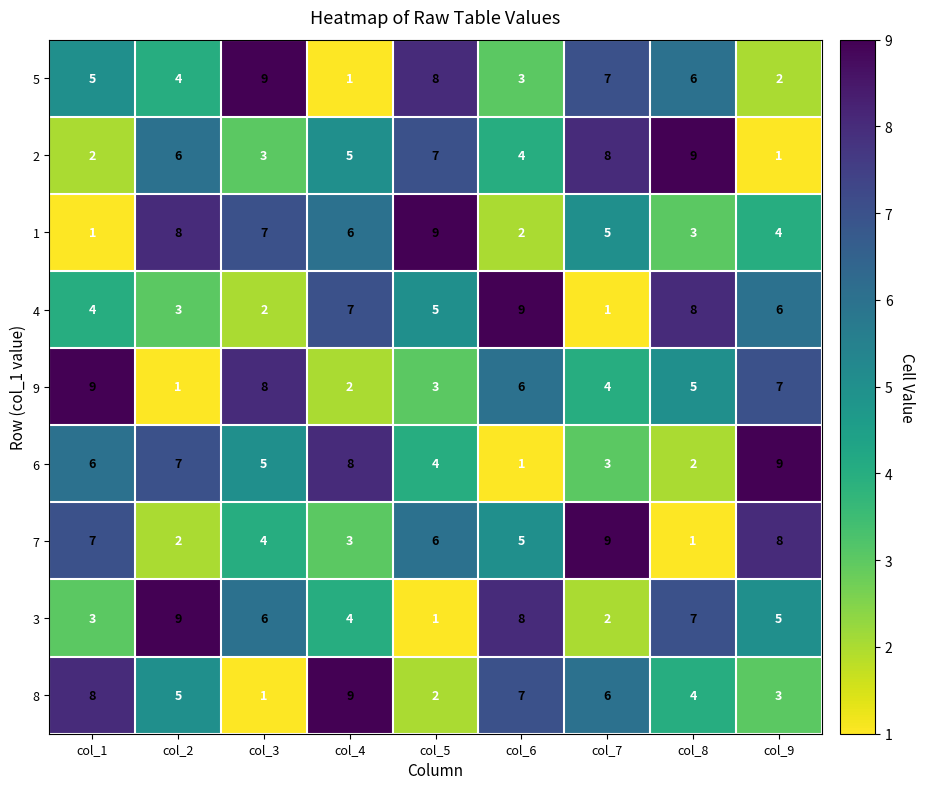

What is the maximum value for 3?

9